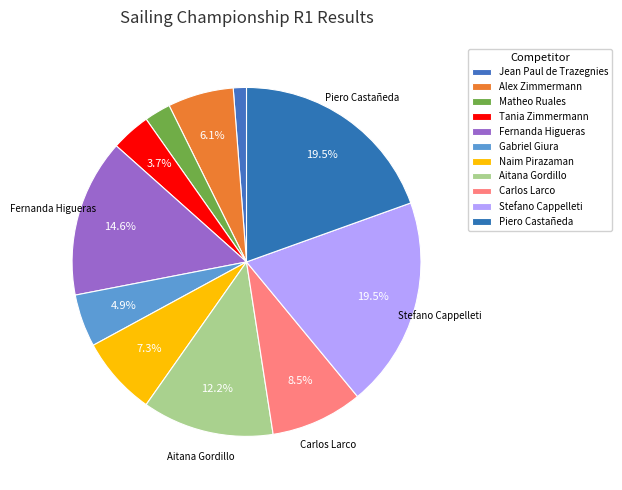

Which has a higher value, Stefano Cappelleti or Naim Pirazaman?

Stefano Cappelleti